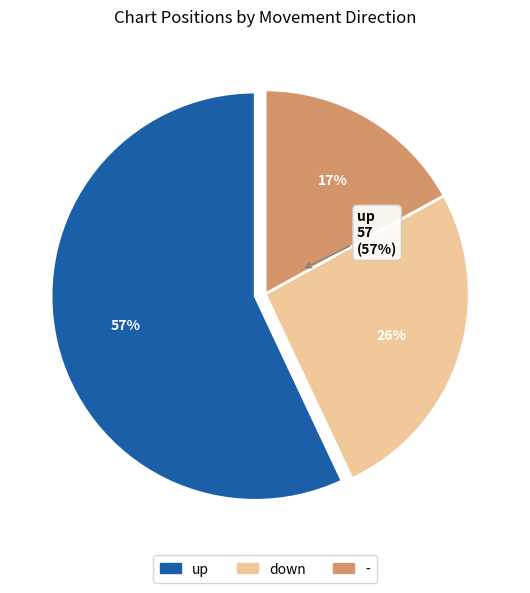

Which slice is the largest?

up